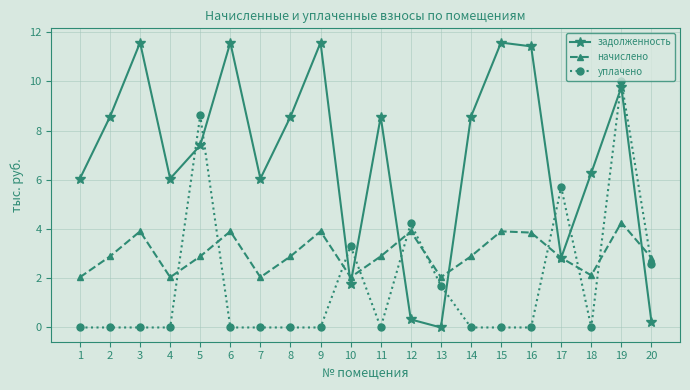

How many times do уплачено and задолженность cross each other?

9